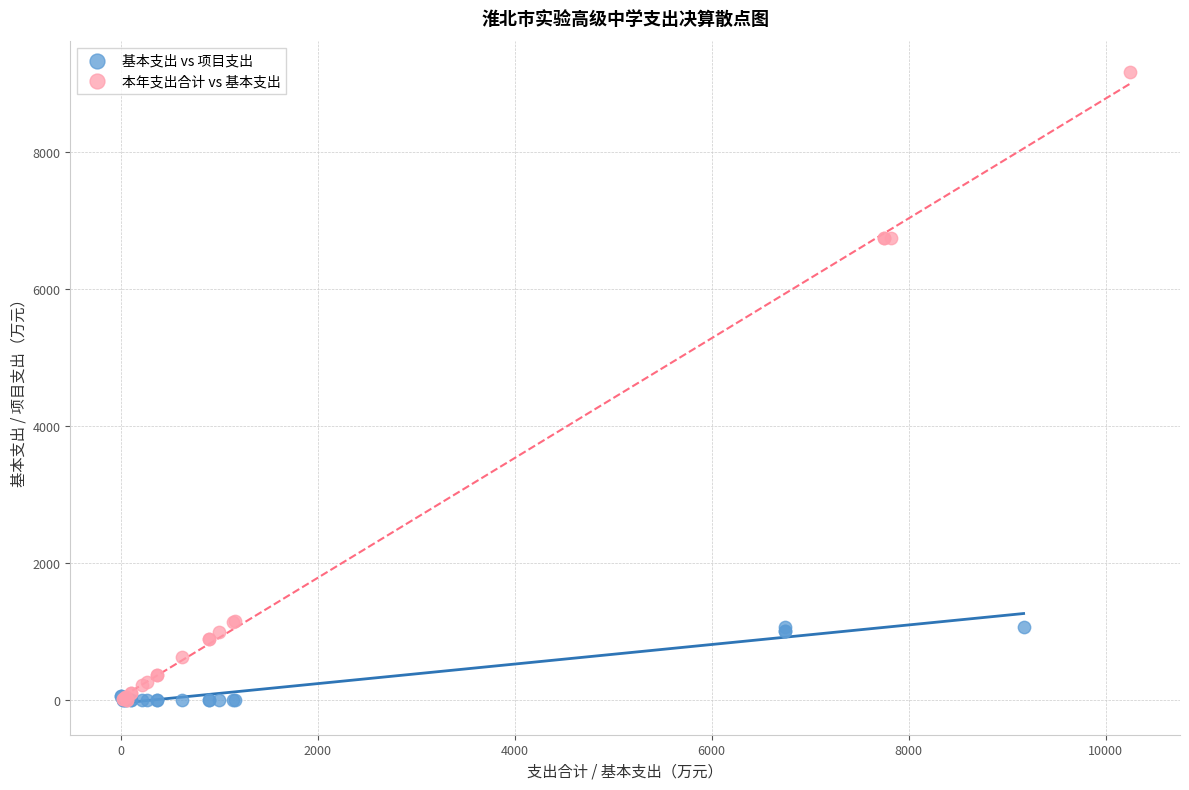

Which series has the widest spread of Y values?

本年支出合计 vs 基本支出